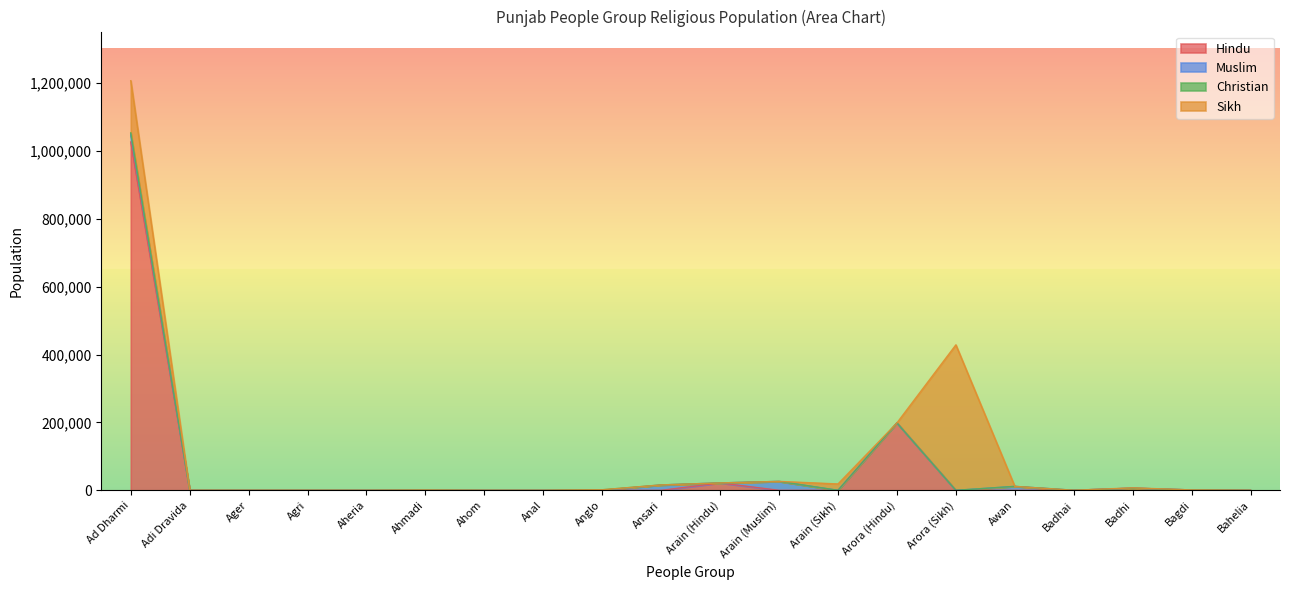

How many values in the Sikh series exceed 0?

4